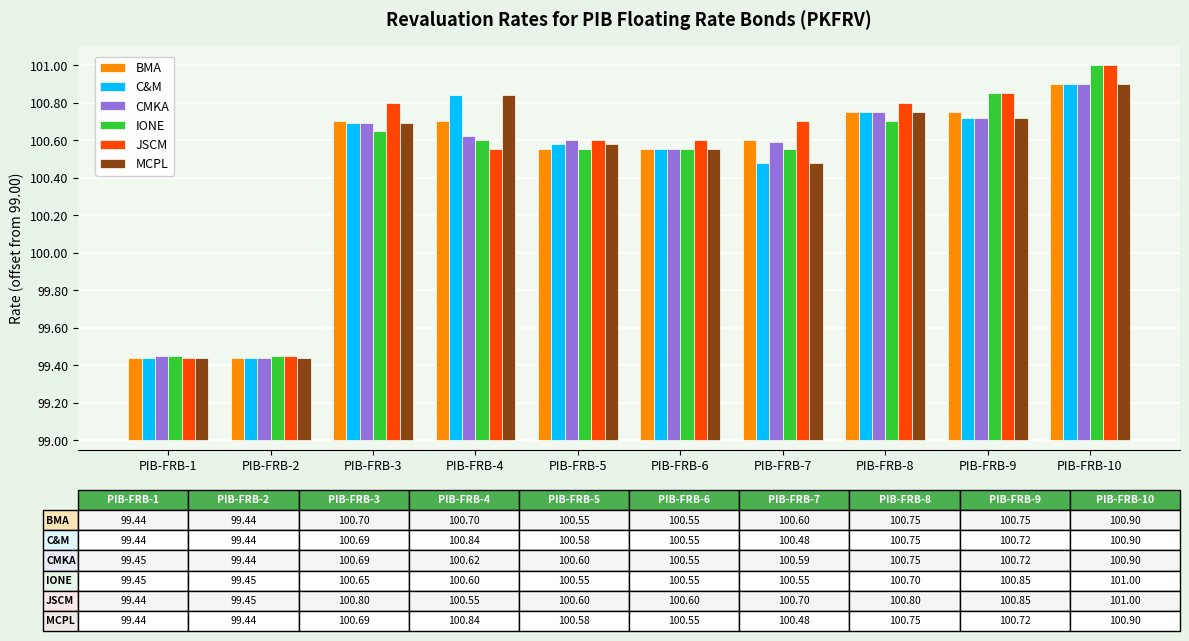

Is the value of BMA at PIB-FRB-1 greater than the value of JSCM at PIB-FRB-3?

No